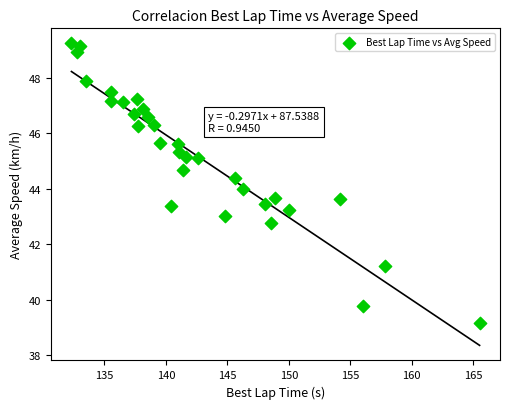

What is the range of Y values (max minus min)?

10.1